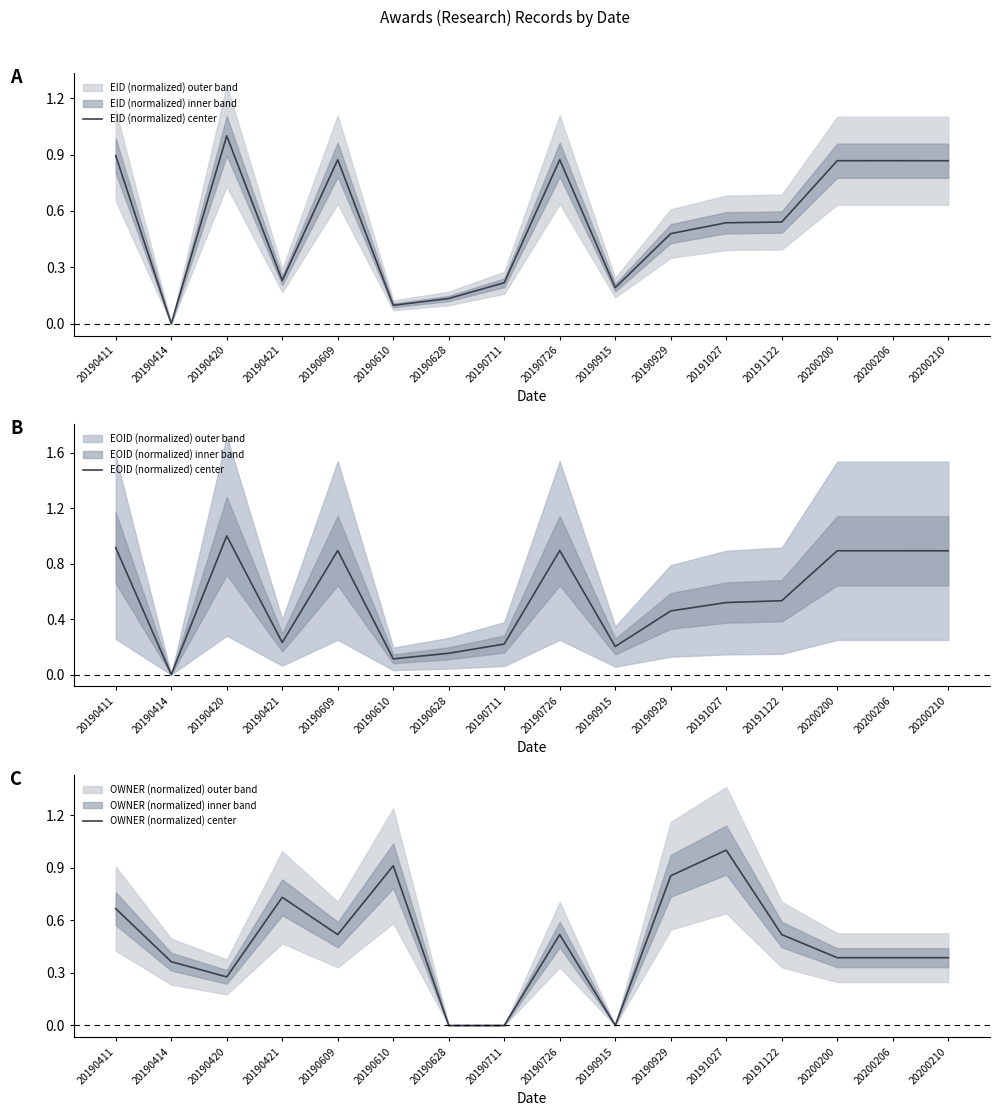

At which label does EOID (normalized) center reach its peak?

20190420